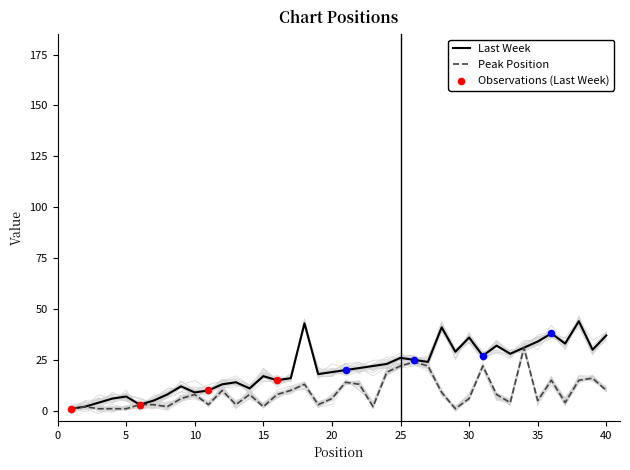

Which series has the widest spread of Y values?

Last Week